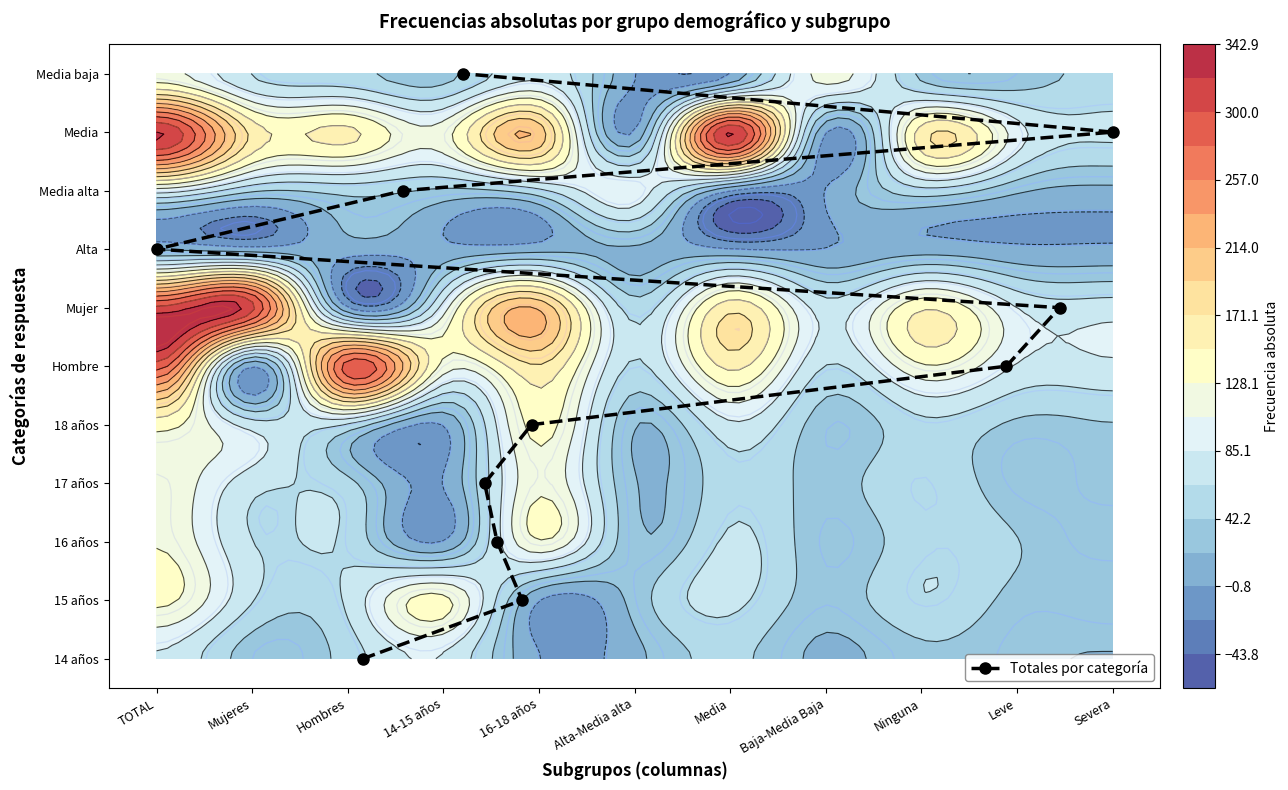

How many values are below 5?

5